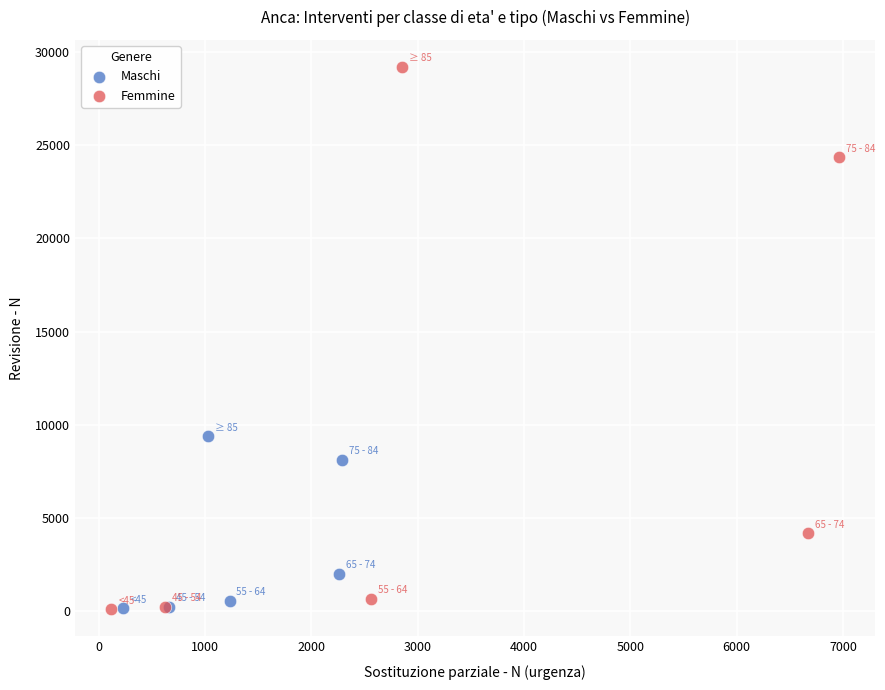

Which series has the largest Y range (max minus min)?

Femmine